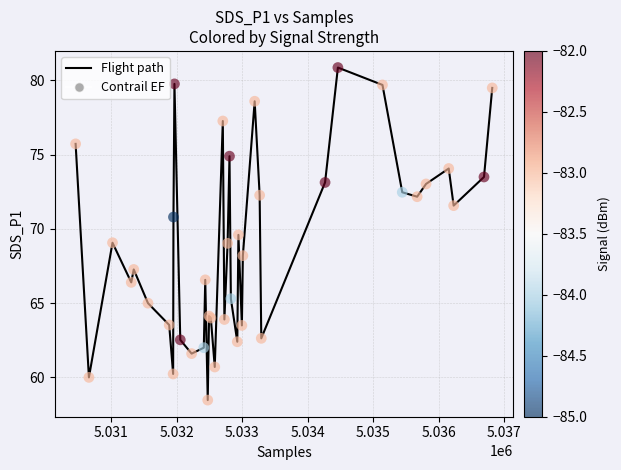

What is the smallest value displayed?

58.5